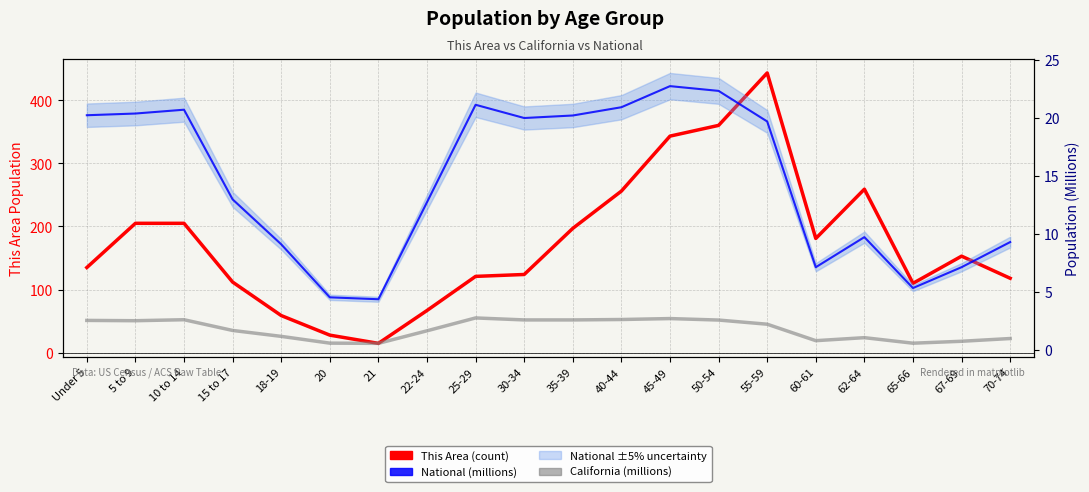

Does the chart have visible grid lines?

Yes